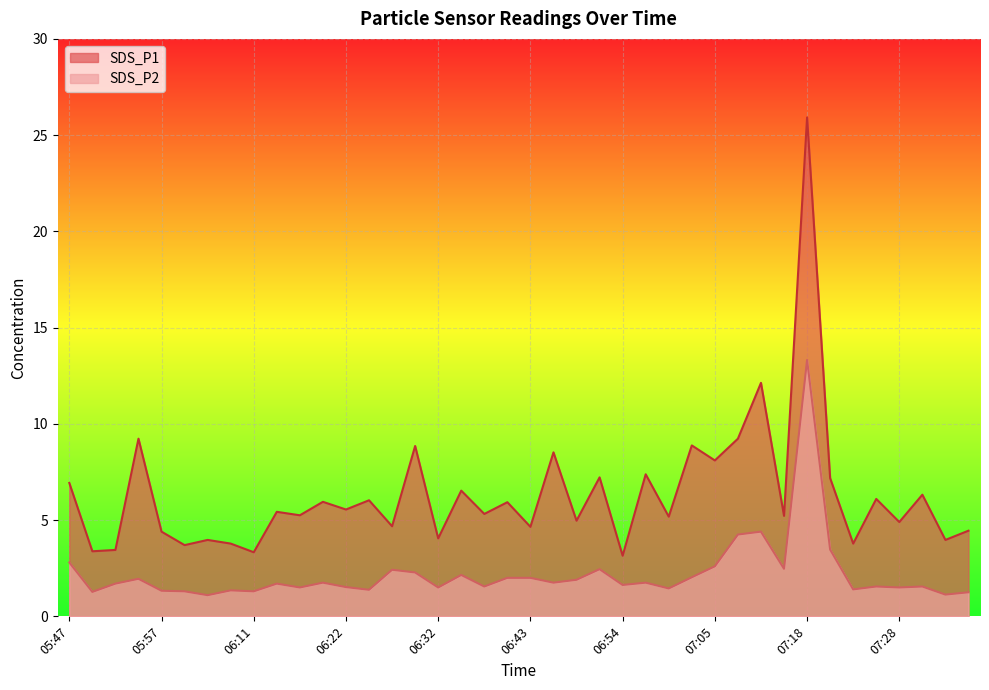

True or false: SDS_P2 and SDS_P1 intersect in this chart.

False